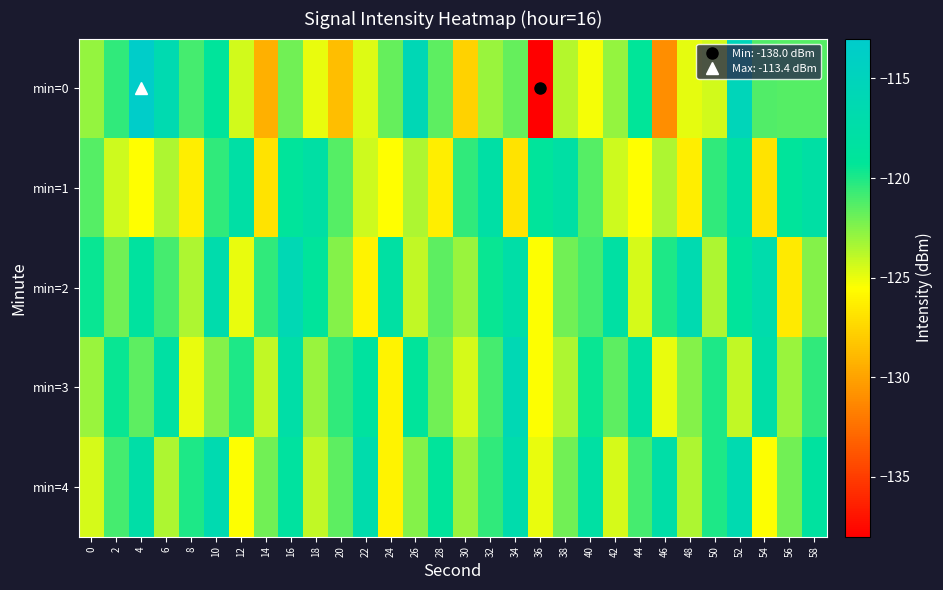

What is the total value across all series at 26?

-604.8